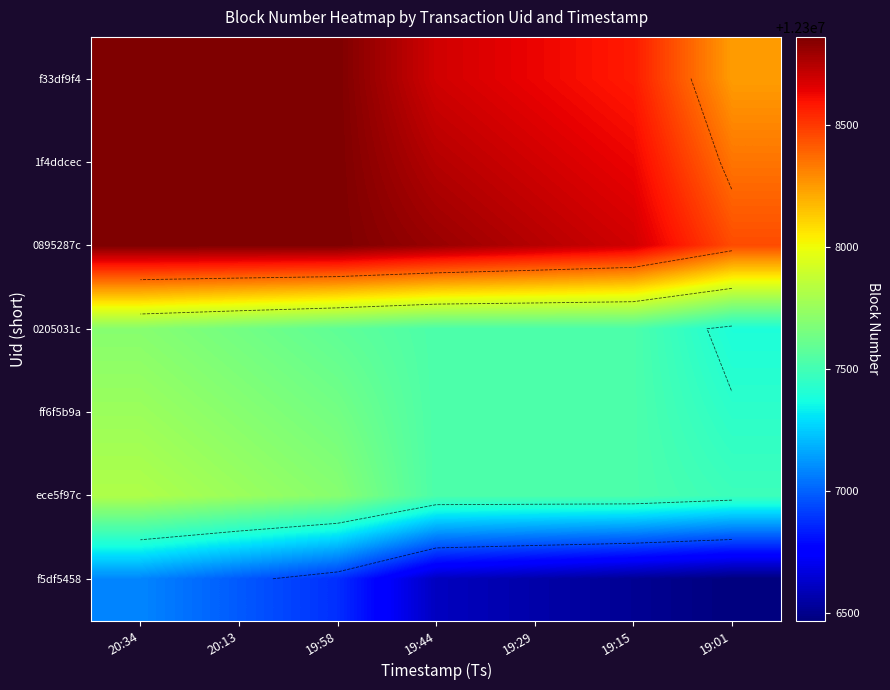

What is the total value across all series at 19:44?

86155425.1